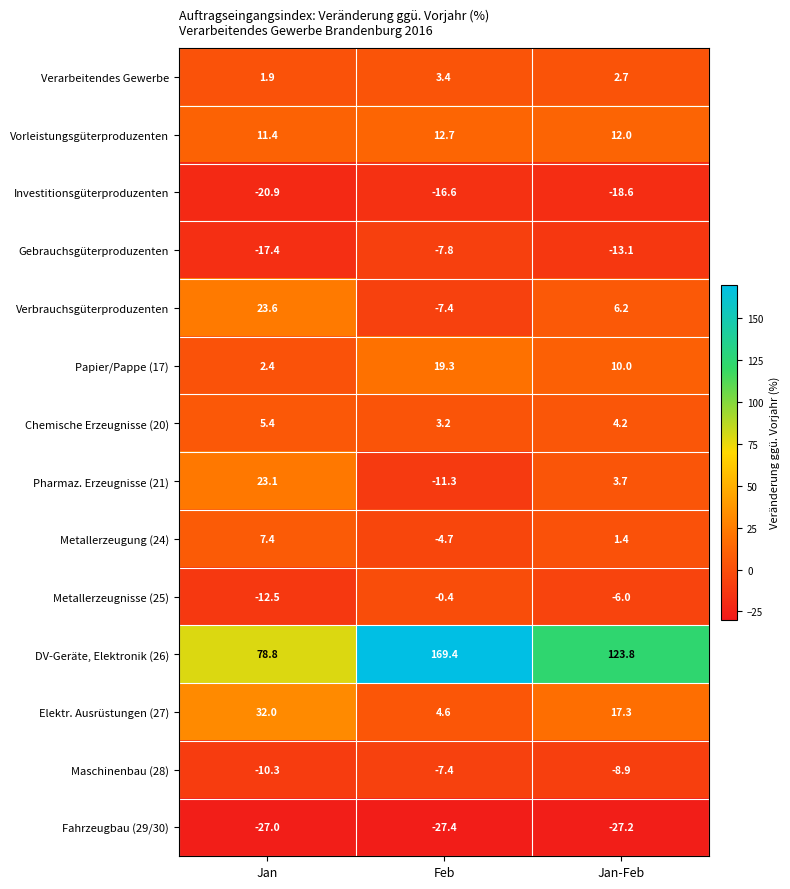

Which label corresponds to the largest value in the chart?

Feb